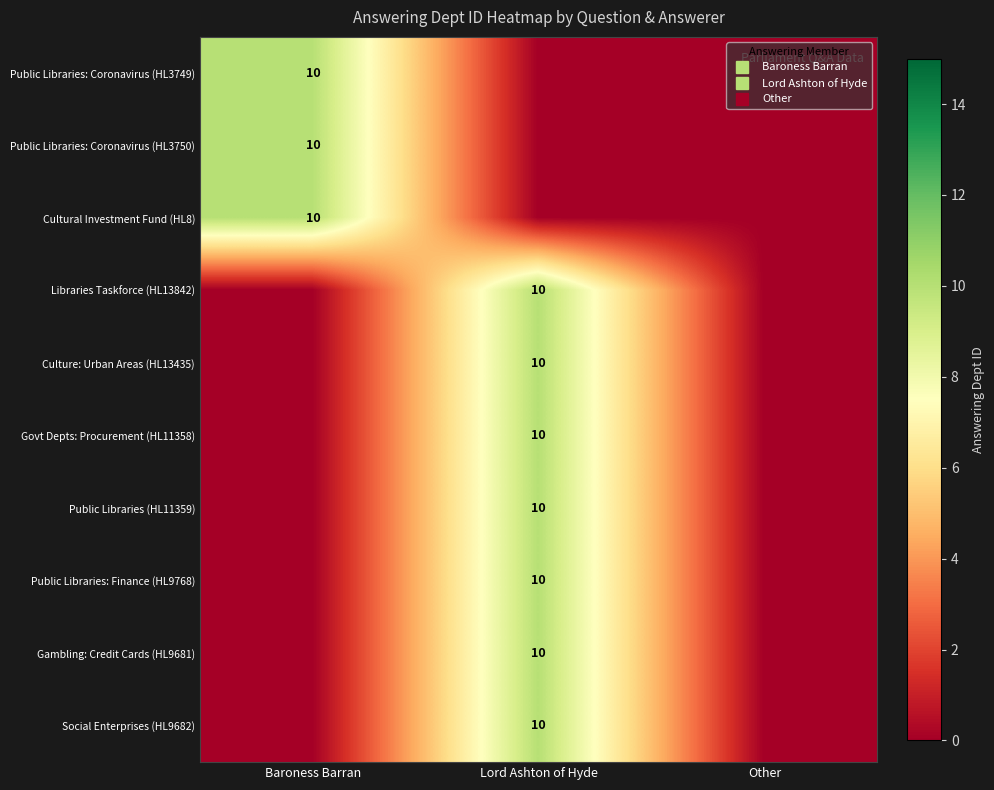

At Baroness Barran, list the series in order from largest to smallest.

Public Libraries: Coronavirus (HL3749), Public Libraries: Coronavirus (HL3750), Cultural Investment Fund (HL8), Libraries Taskforce (HL13842), Culture: Urban Areas (HL13435), Govt Depts: Procurement (HL11358), Public Libraries (HL11359), Public Libraries: Finance (HL9768), Gambling: Credit Cards (HL9681), Social Enterprises (HL9682)